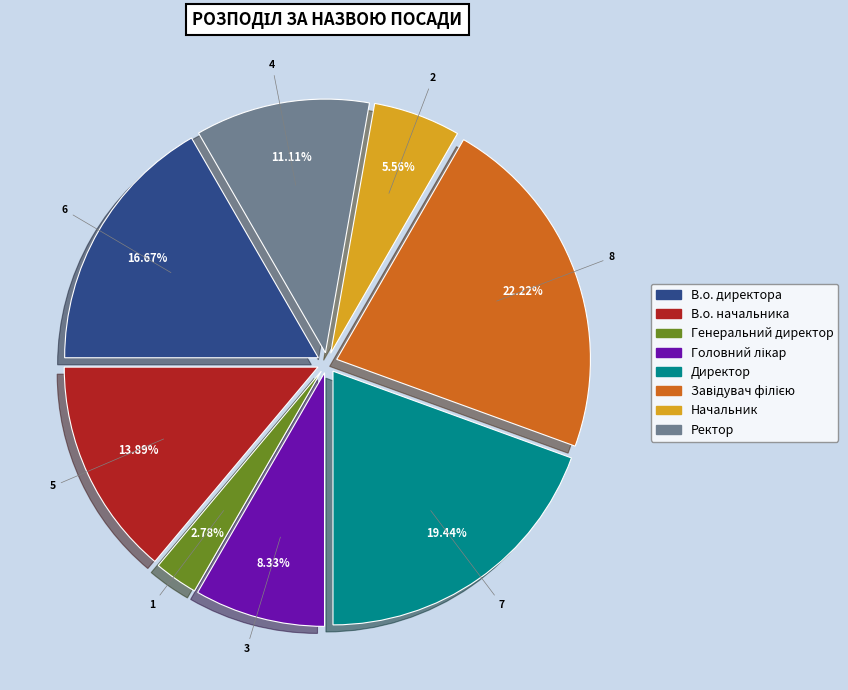

Which slice is the smallest?

Генеральний директор